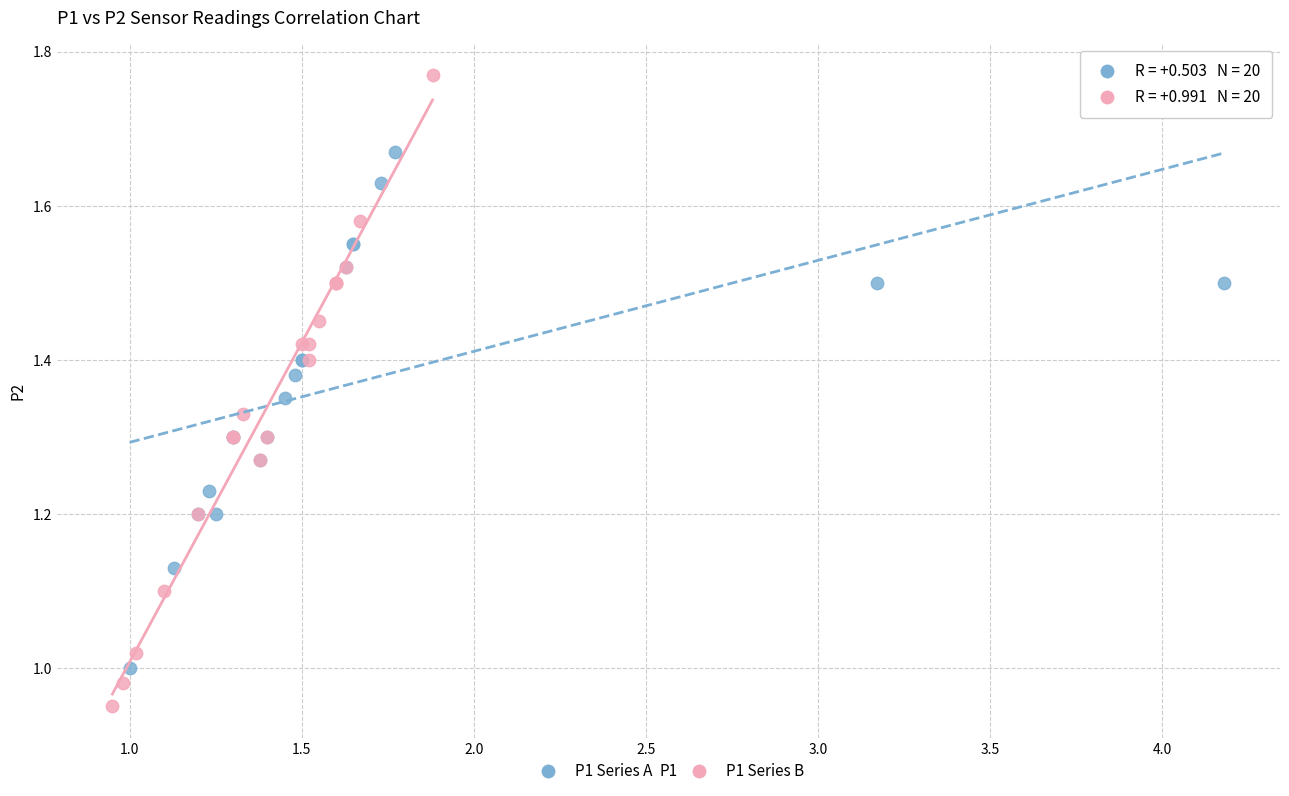

Which series reaches the minimum Y coordinate?

P1 Series B